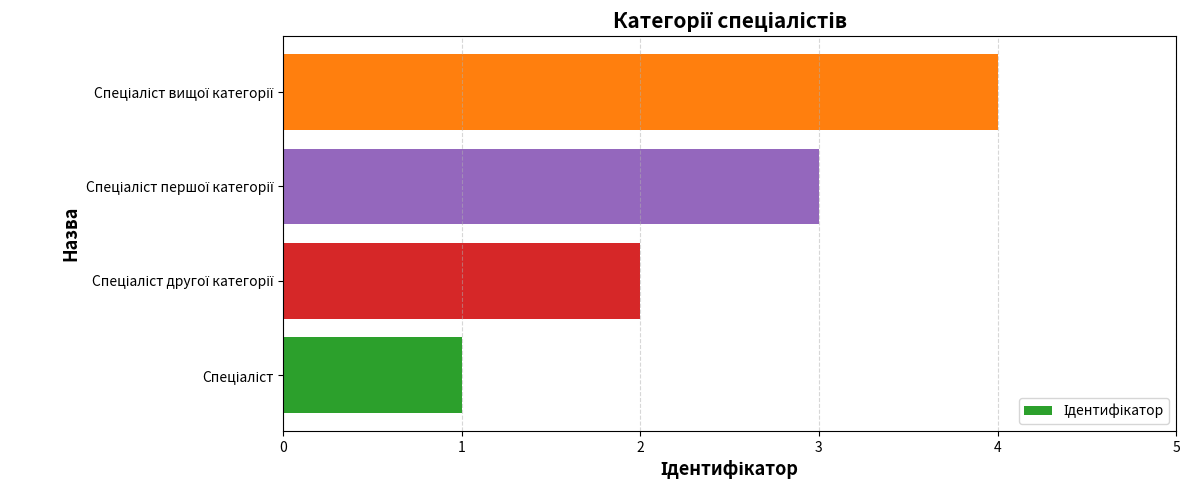

What is the sum of all values?

10